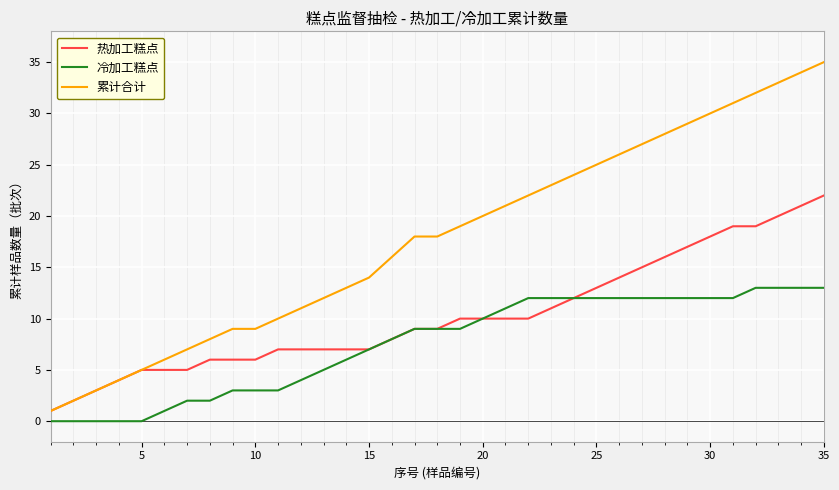

List the series in order of their overall mean, lowest first.

冷加工糕点, 热加工糕点, 累计合计